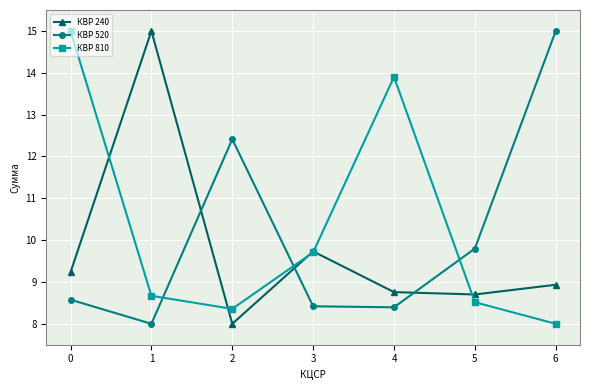

At 0, list the series in order from largest to smallest.

КВР 810, КВР 240, КВР 520